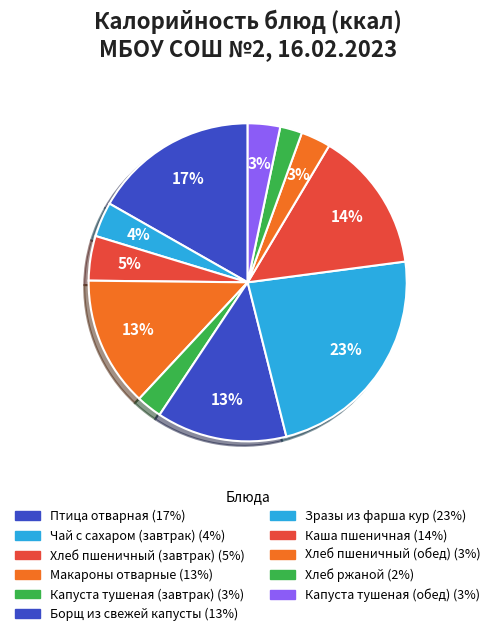

What is the largest slice in the pie chart?

Зразы из фарша кур